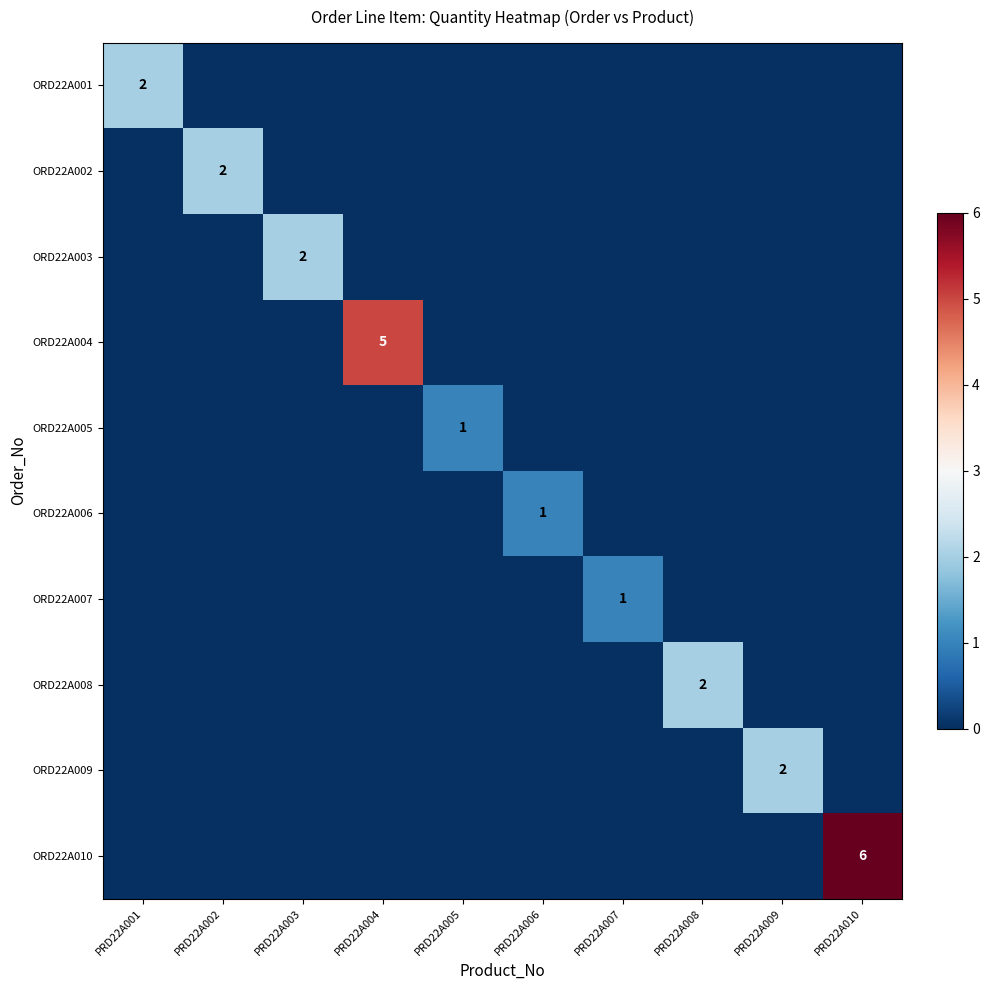

True or false: ORD22A005 has a value of 1 at PRD22A005.

True